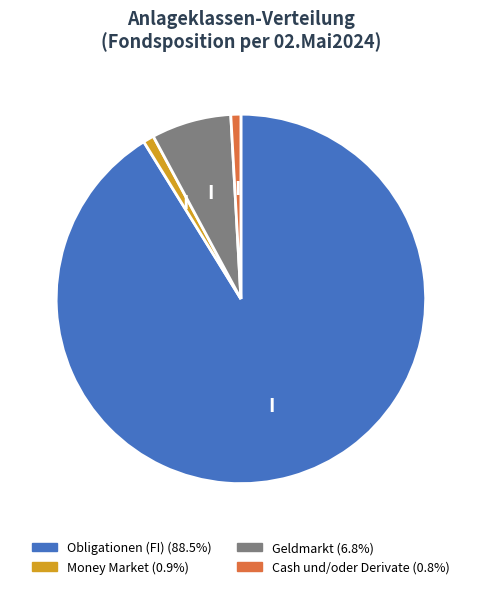

Is there a majority slice in this chart?

Yes